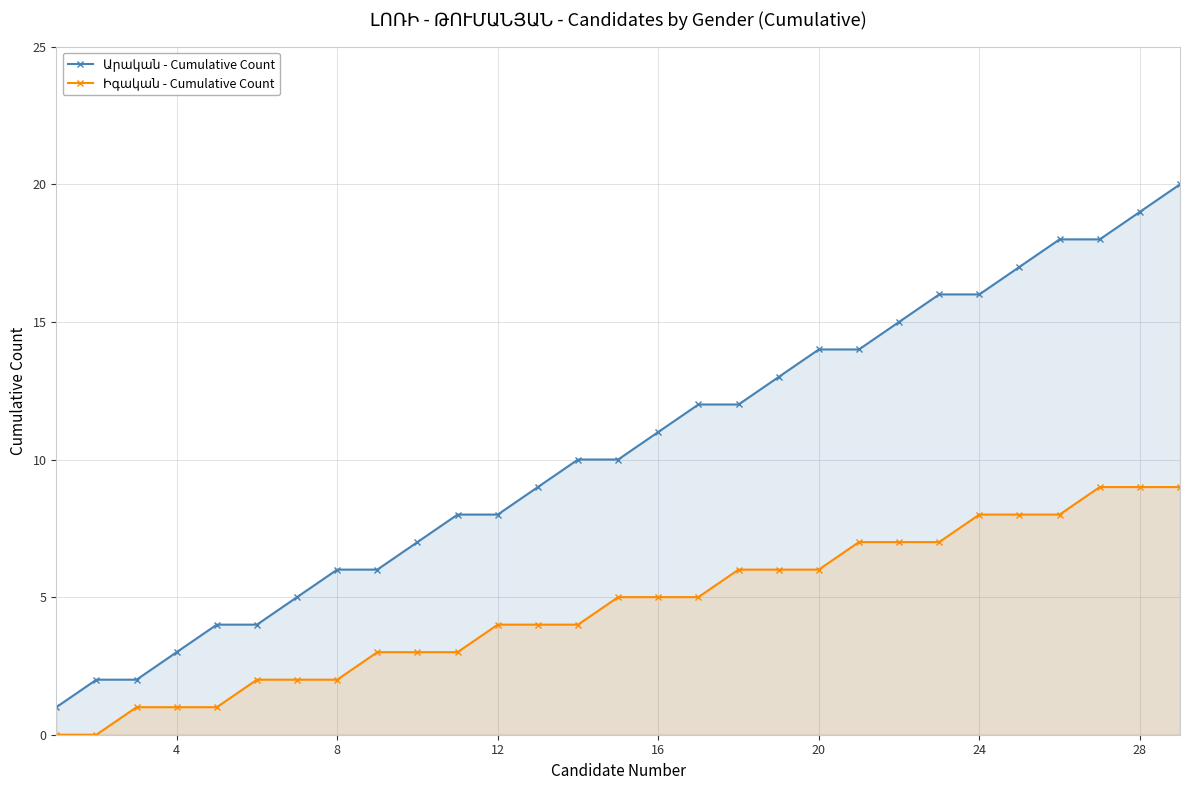

List the series in order of their peak value, lowest first.

Իգական - Cumulative Count, Արական - Cumulative Count